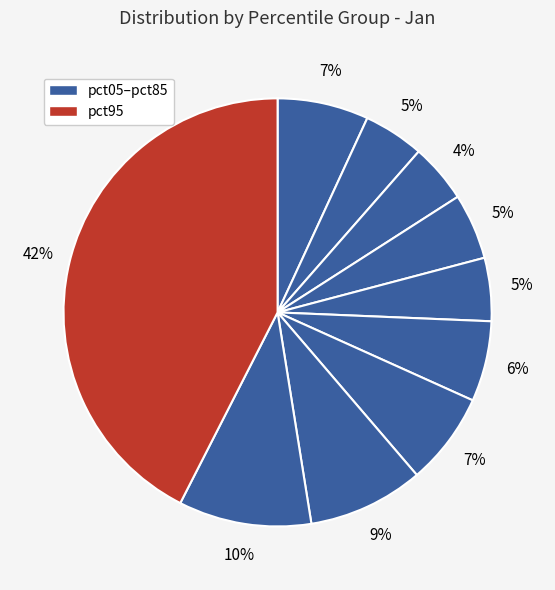

Count the number of slices in the pie.

10